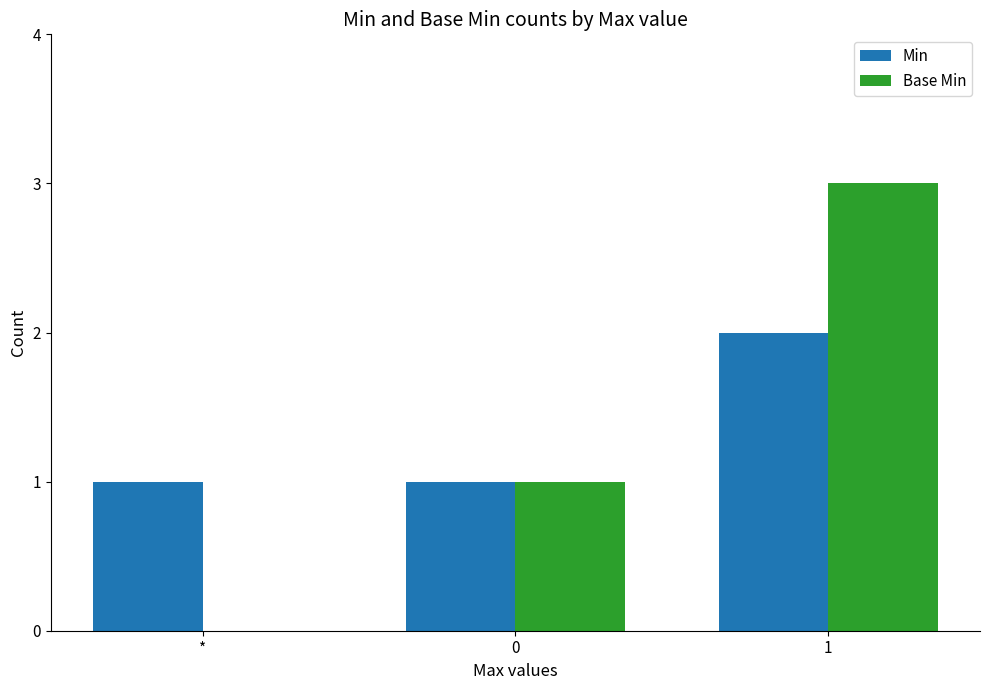

The value of Base Min at * is -1. True or false?

False